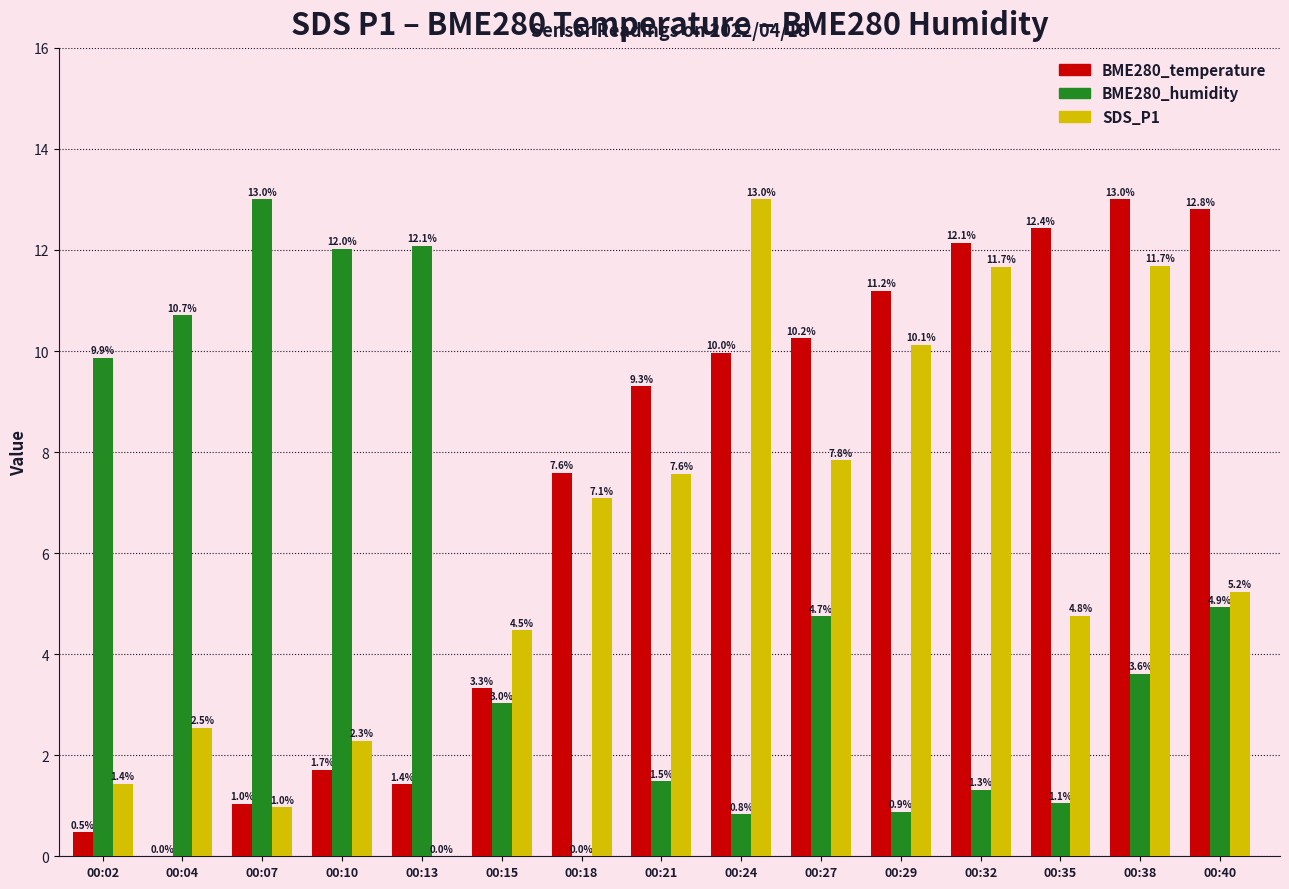

True or false: SDS_P1 has a value of 3.3 at 00:10.

False